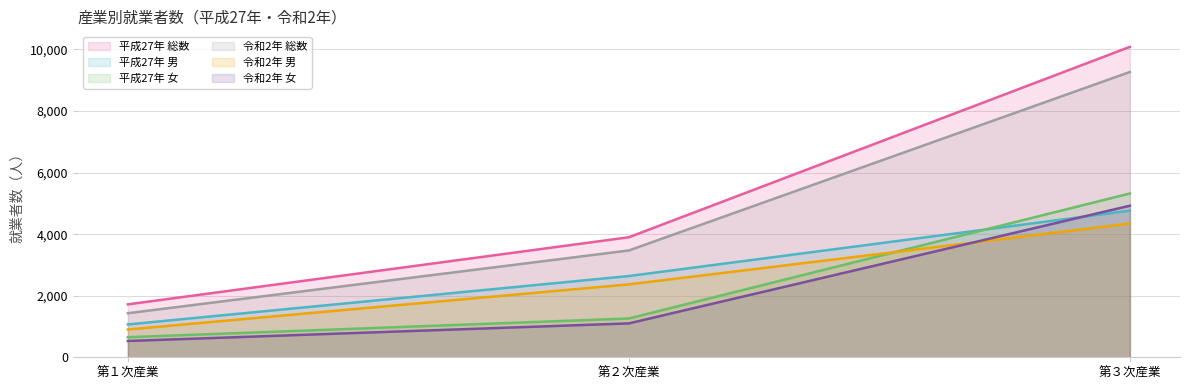

What is the label of the 1st point from the left?

第１次産業